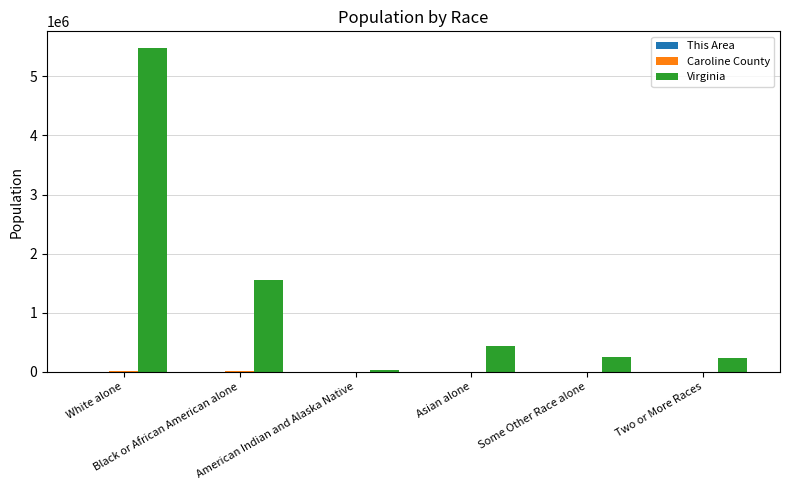

What is the maximum value for Virginia?

5486852